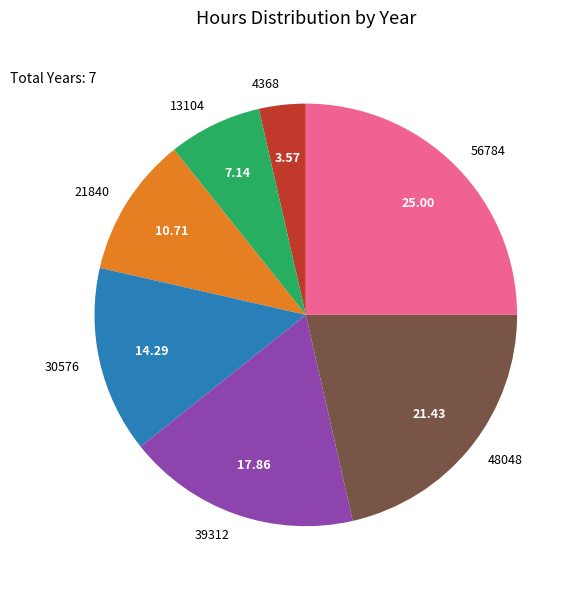

Count the number of slices in the pie.

7